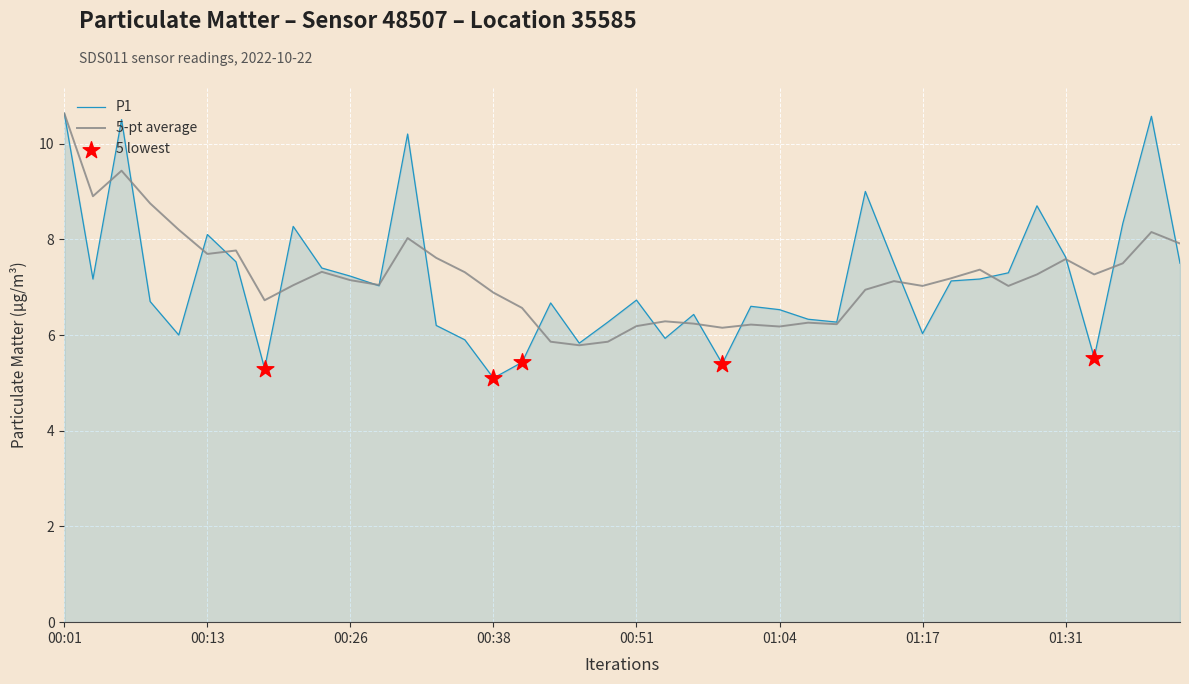

What is the highest value of the 5-pt average series?

10.6